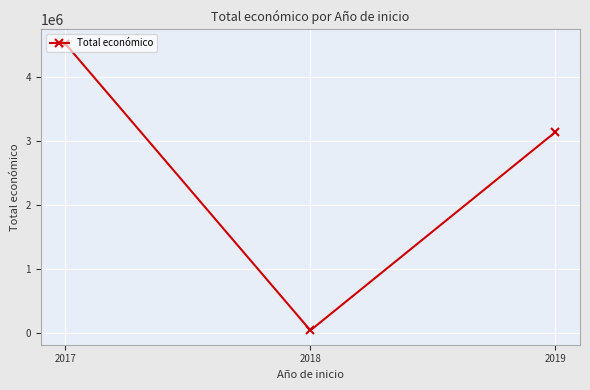

Does the chart have visible grid lines?

Yes